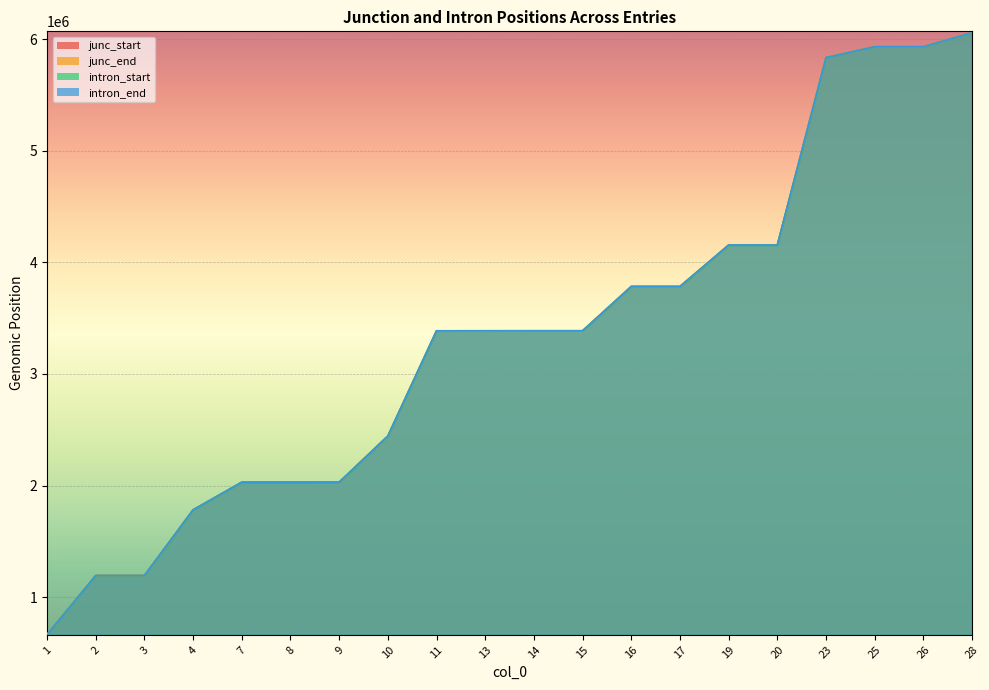

The value of junc_start at 14 is 5317845. True or false?

False